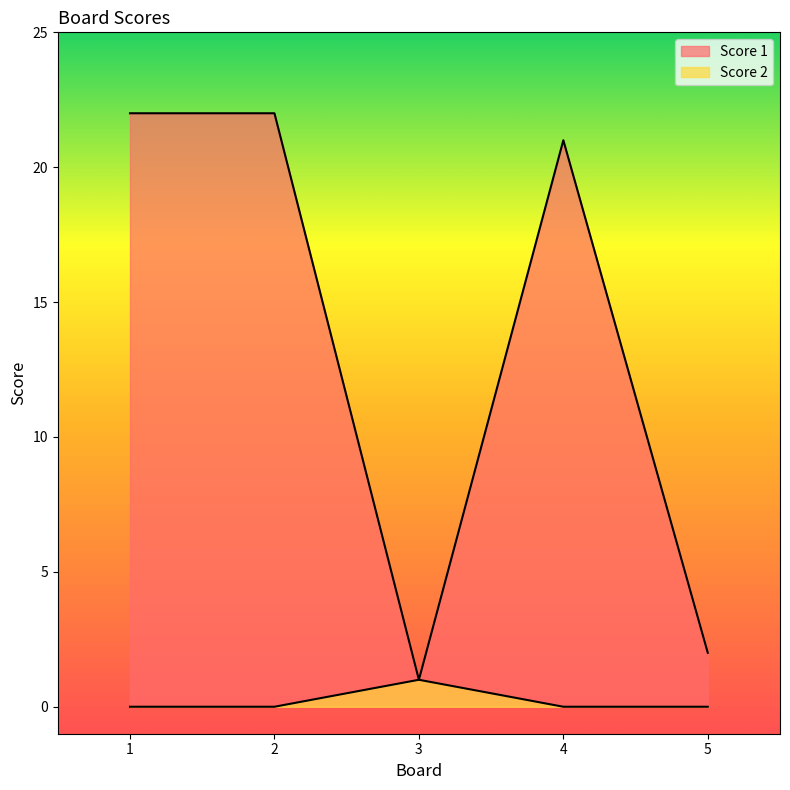

Rank the series at 1 from lowest to highest value.

Score 2, Score 1